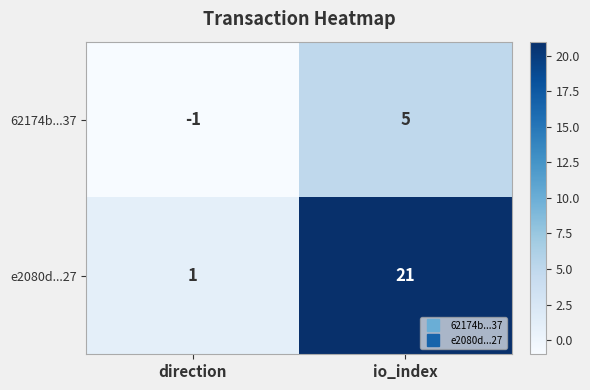

Reading left to right, what are all the values shown in this chart?

62174b...37: -1	5
e2080d...27: 1	21